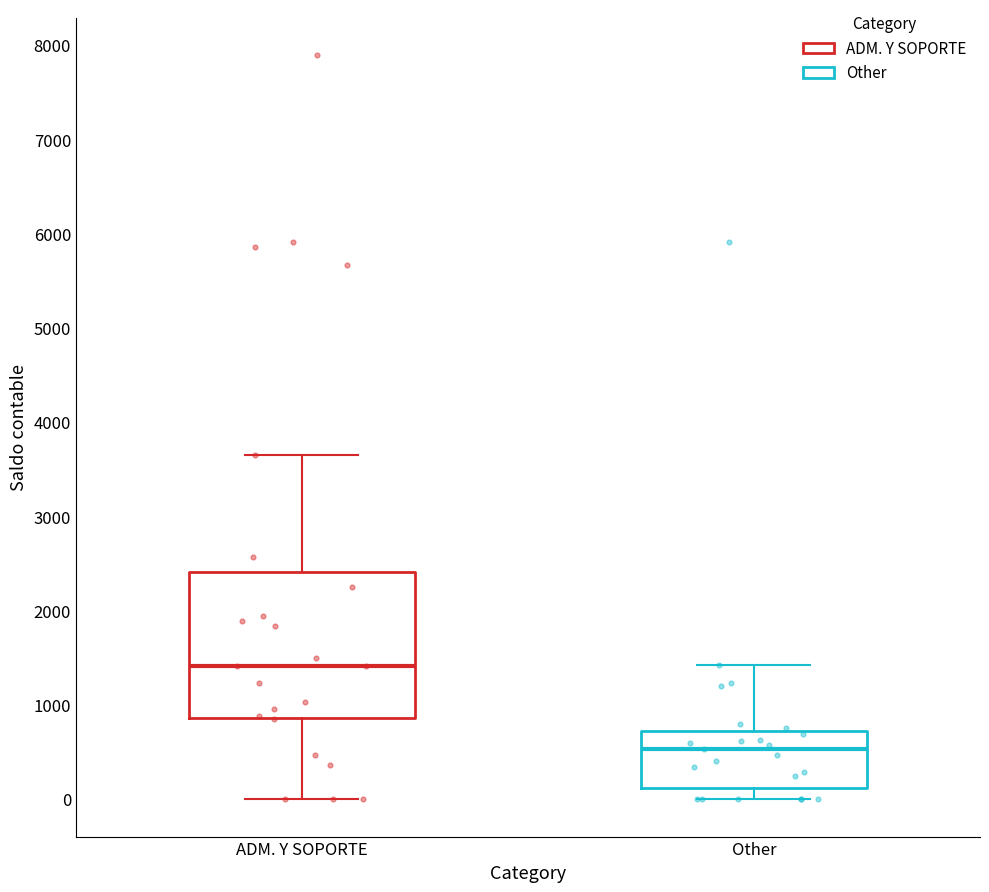

Reading left to right, transcribe this box plot: for each box, give where its median line is, the range the box spans, and where its two whiskers end, as read against the y-axis. The values are not printed on the chart, so give them approximately, as read against the axis.

ADM. Y SOPORTE: median 1400, box 900 to 2400, whiskers 0 to 3700
Other: median 500, box 100 to 700, whiskers 0 to 1400